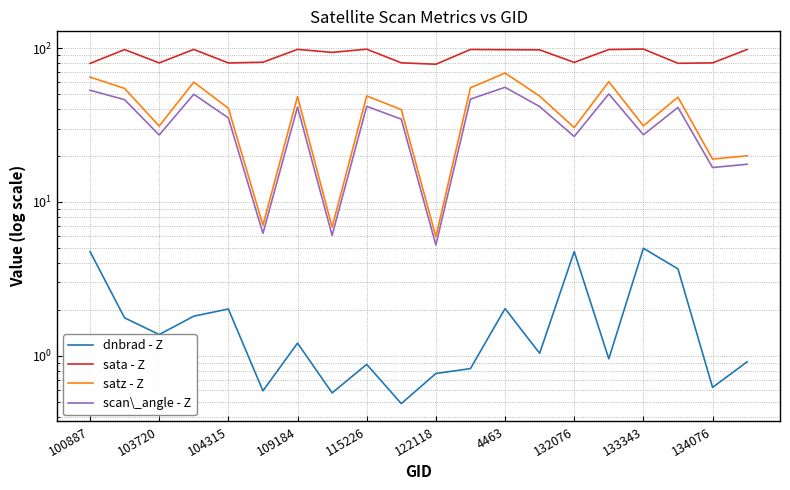

True or false: dnbrad - Z has a value of 3.7 at 17.

True